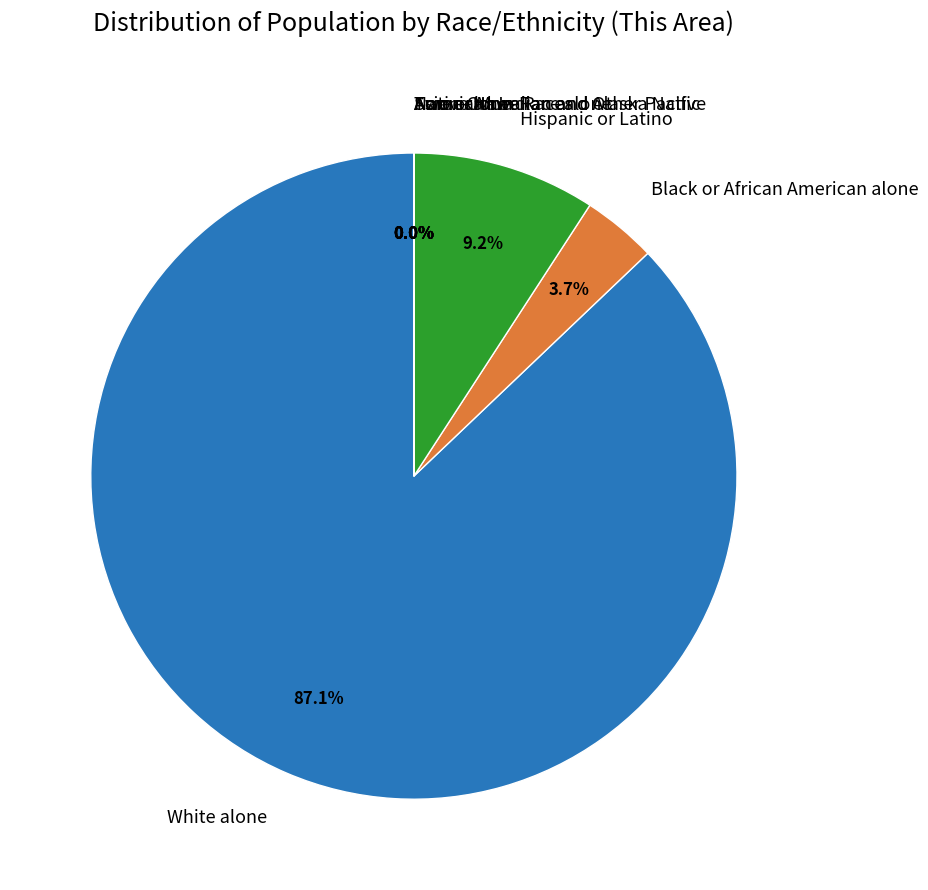

To the nearest percent, what is the average slice percentage?

12%